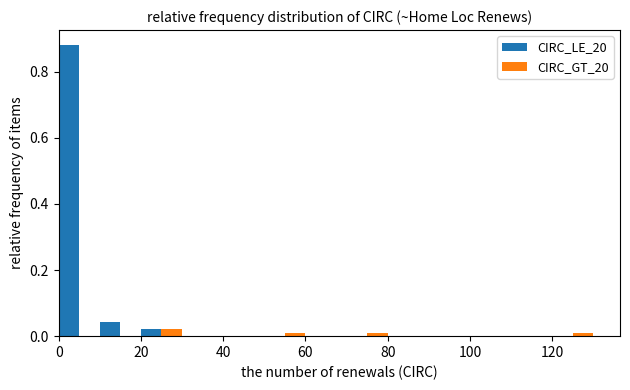

Reading left to right, list every range on the x-axis with the height of the bar of each series over it. The values are not printed on the chart, so give them approximately, as read against the axis.

0 to 10: CIRC_LE_20=0.88	CIRC_GT_20=0
10 to 20: CIRC_LE_20=0.04	CIRC_GT_20=0
20 to 30: CIRC_LE_20=0.02	CIRC_GT_20=0.02
30 to 40: CIRC_LE_20=0	CIRC_GT_20=0
40 to 50: CIRC_LE_20=0	CIRC_GT_20=0
50 to 60: CIRC_LE_20=0	CIRC_GT_20=under 0.02
60 to 70: CIRC_LE_20=0	CIRC_GT_20=0
70 to 80: CIRC_LE_20=0	CIRC_GT_20=under 0.02
80 to 90: CIRC_LE_20=0	CIRC_GT_20=0
90 to 100: CIRC_LE_20=0	CIRC_GT_20=0
100 to 110: CIRC_LE_20=0	CIRC_GT_20=0
110 to 120: CIRC_LE_20=0	CIRC_GT_20=0
120 to 130: CIRC_LE_20=0	CIRC_GT_20=under 0.02